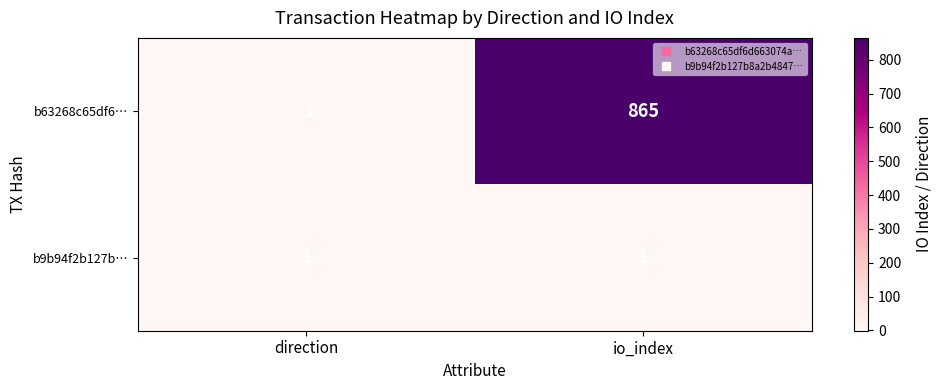

Reading right to left, what are all the values shown in this chart?

b63268c65df6…: io_index=865	direction=-1
b9b94f2b127b…: io_index=1	direction=1